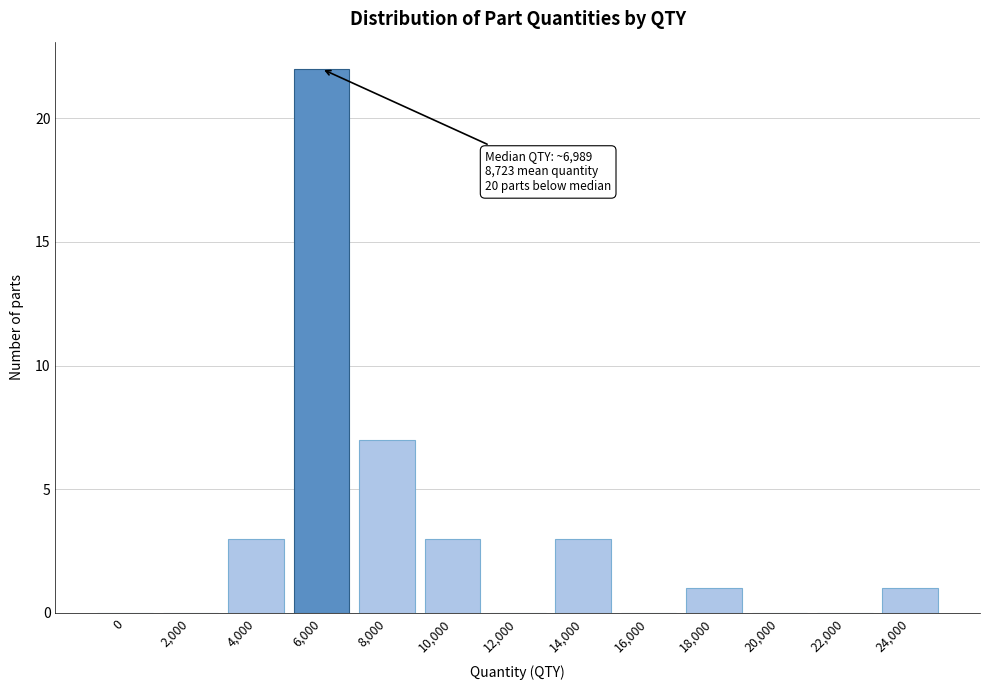

Reading left to right, list all the values displayed in this chart.

0=0	2,000=0	4,000=3	6,000=22	8,000=7	10,000=3	12,000=0	14,000=3	16,000=0	18,000=1	20,000=0	22,000=0	24,000=1